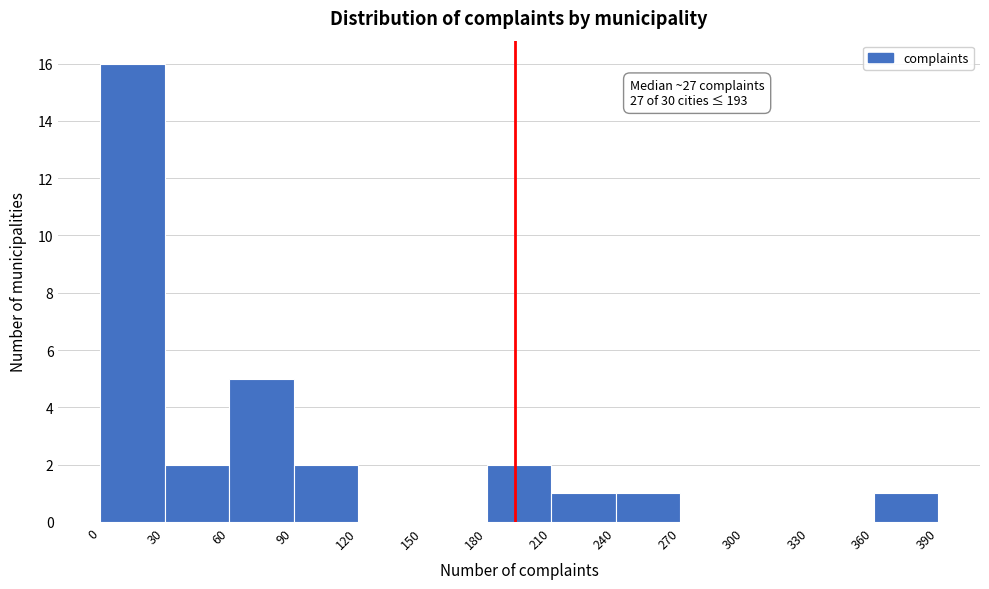

Over which range of the x-axis is the bar tallest?

0 to 30